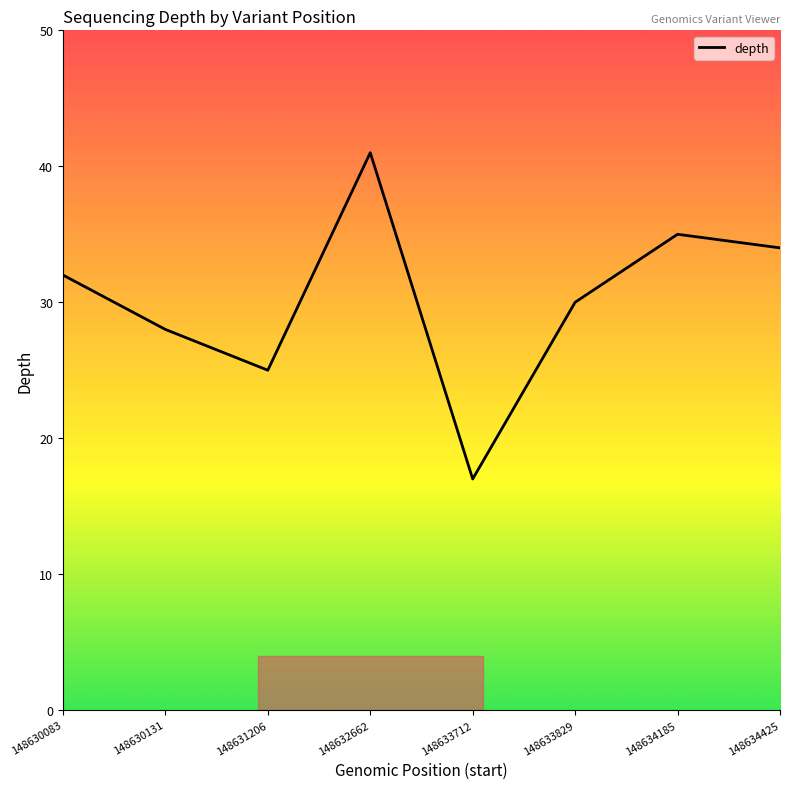

What is the average value?

30